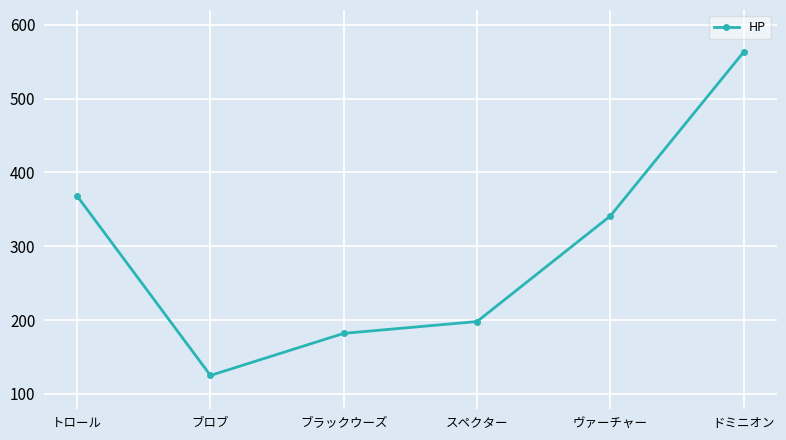

How many lines are shown in the chart?

1